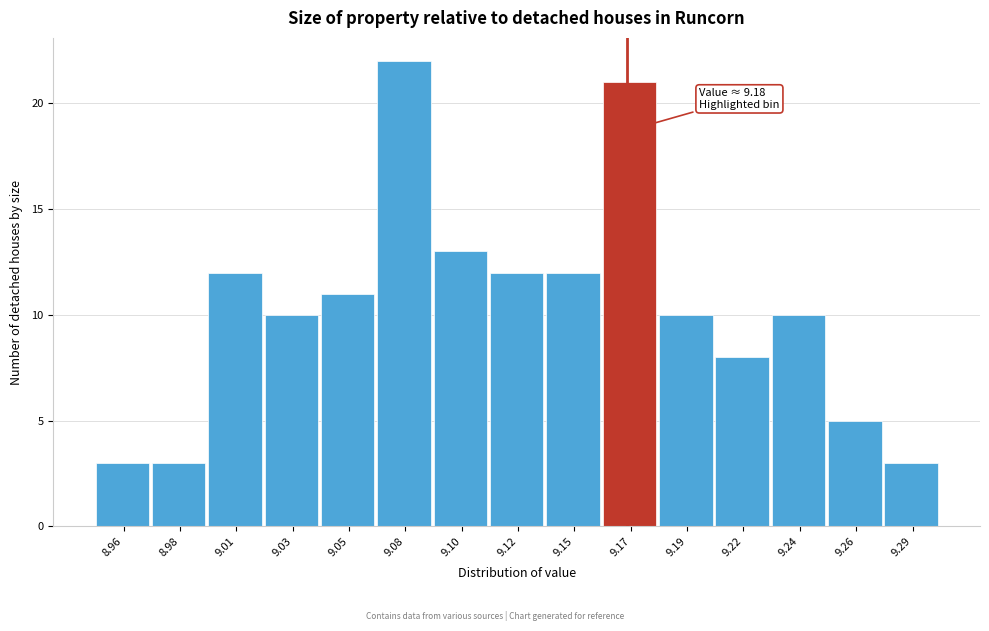

Reading left to right, transcribe all the data shown in this chart.

8.96=3	8.98=3	9.01=12	9.03=10	9.05=11	9.08=22	9.10=13	9.12=12	9.15=12	9.17=21	9.19=10	9.22=8	9.24=10	9.26=5	9.29=3